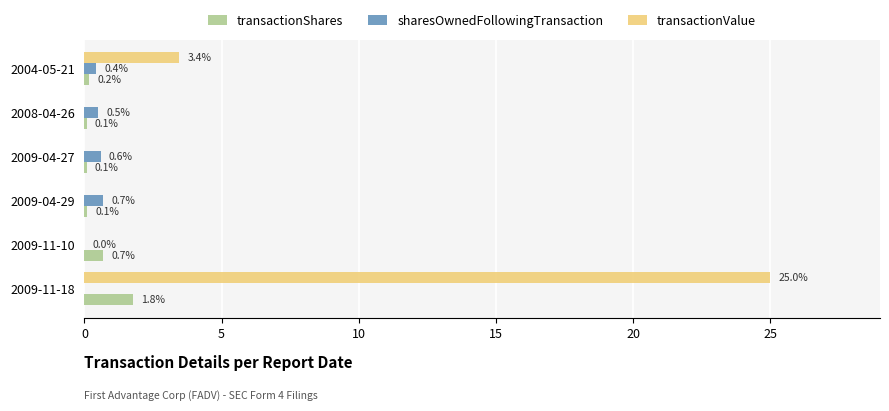

Read the sharesOwnedFollowingTransaction value at 2009-04-27.

0.6